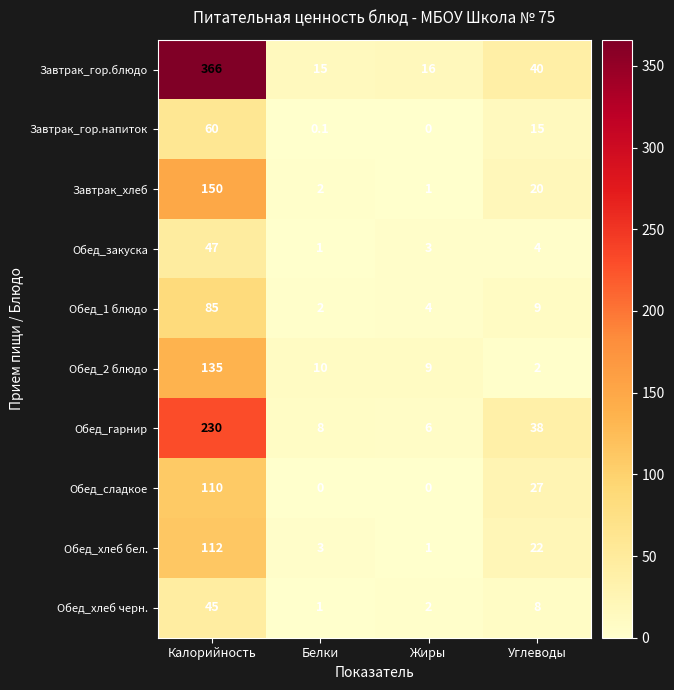

What value does the Завтрак_гор.блюдо series have at Углеводы?

40.0